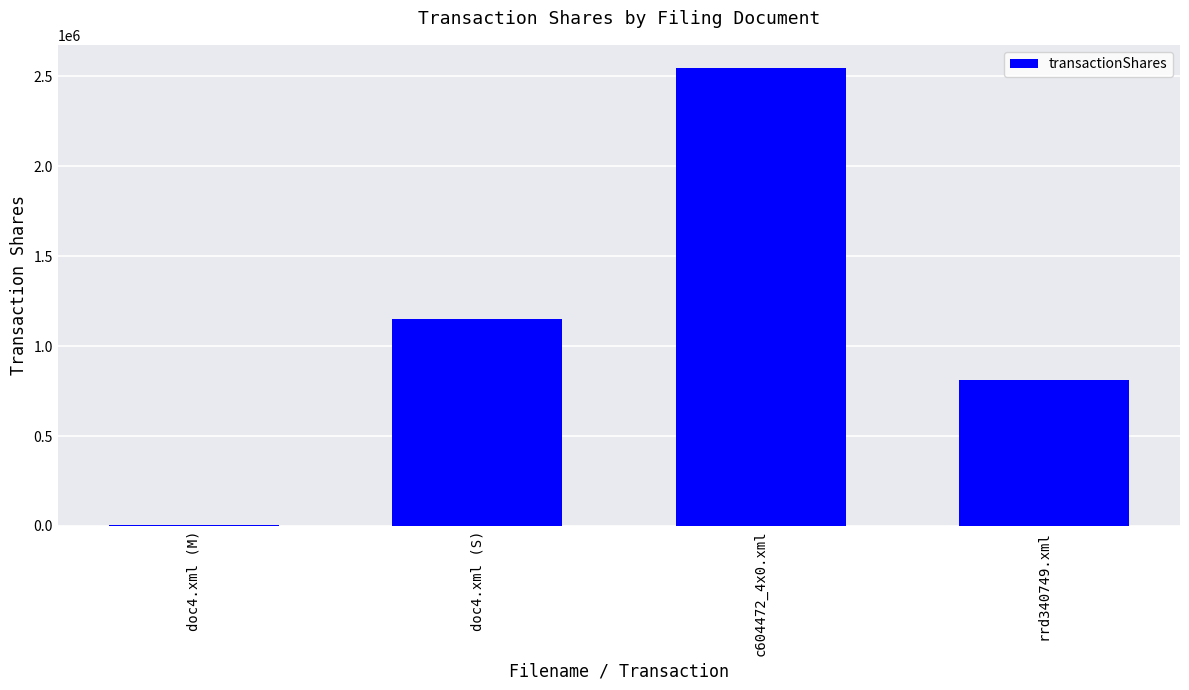

Are the bars horizontal?

No